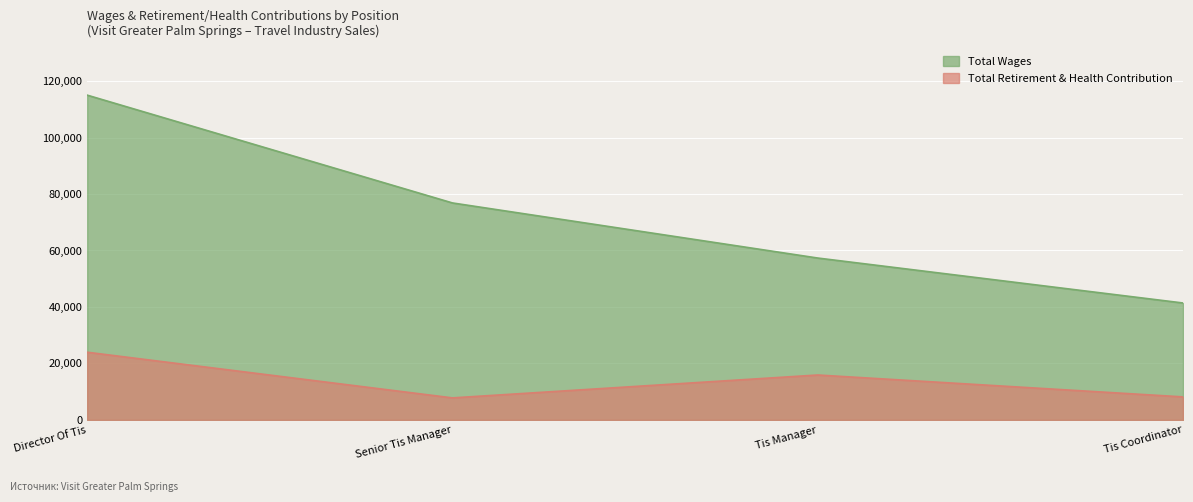

Which category has the highest value across all series?

Director Of Tis